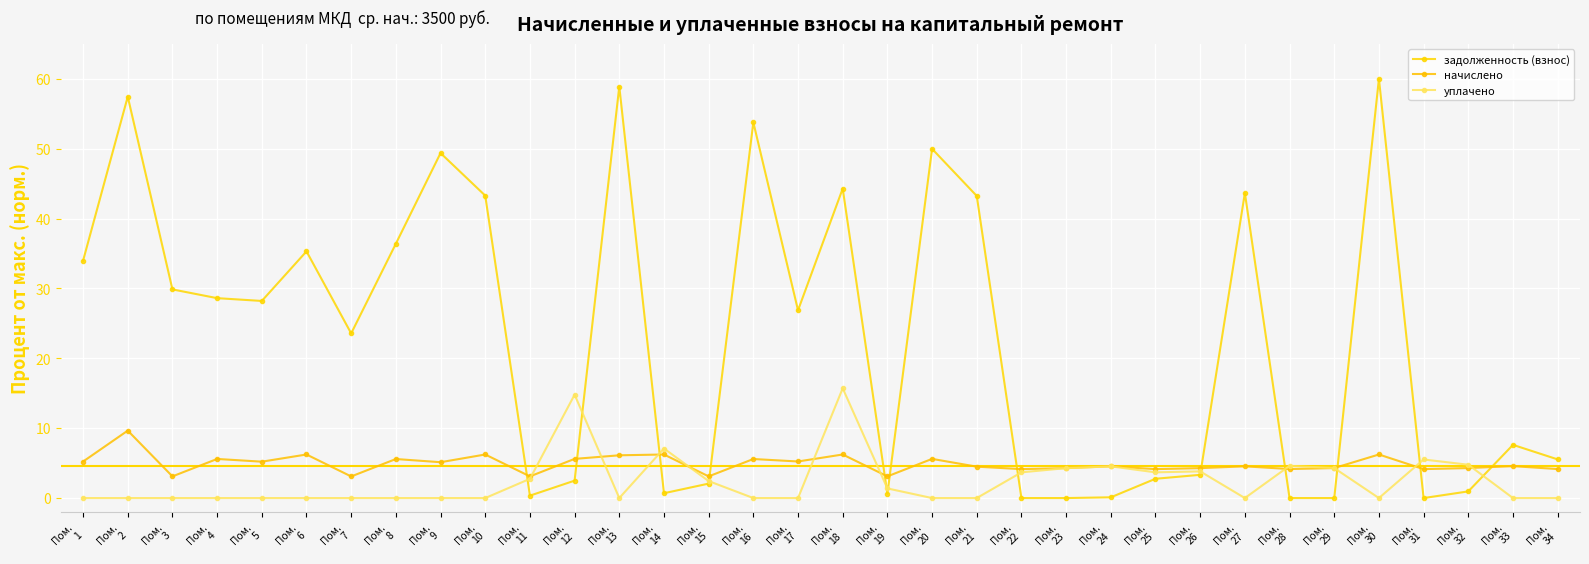

At how many categories does at least one series exceed 31?

13